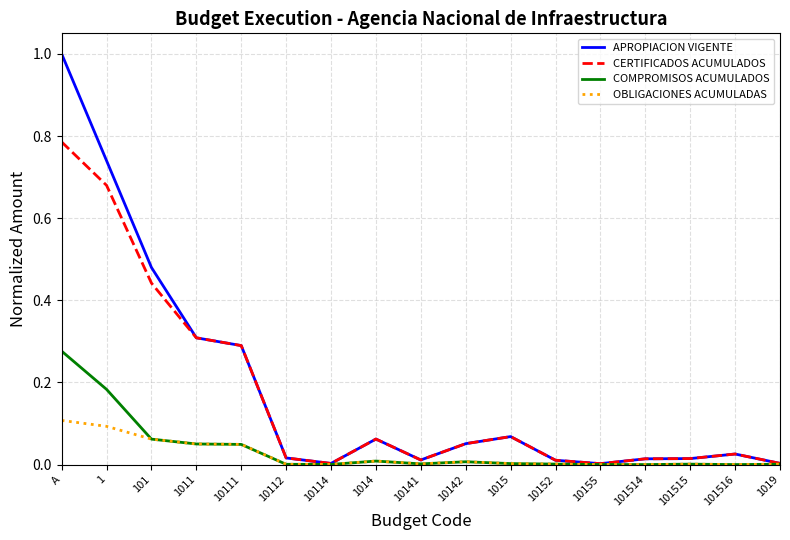

At which label does COMPROMISOS ACUMULADOS reach its peak?

A